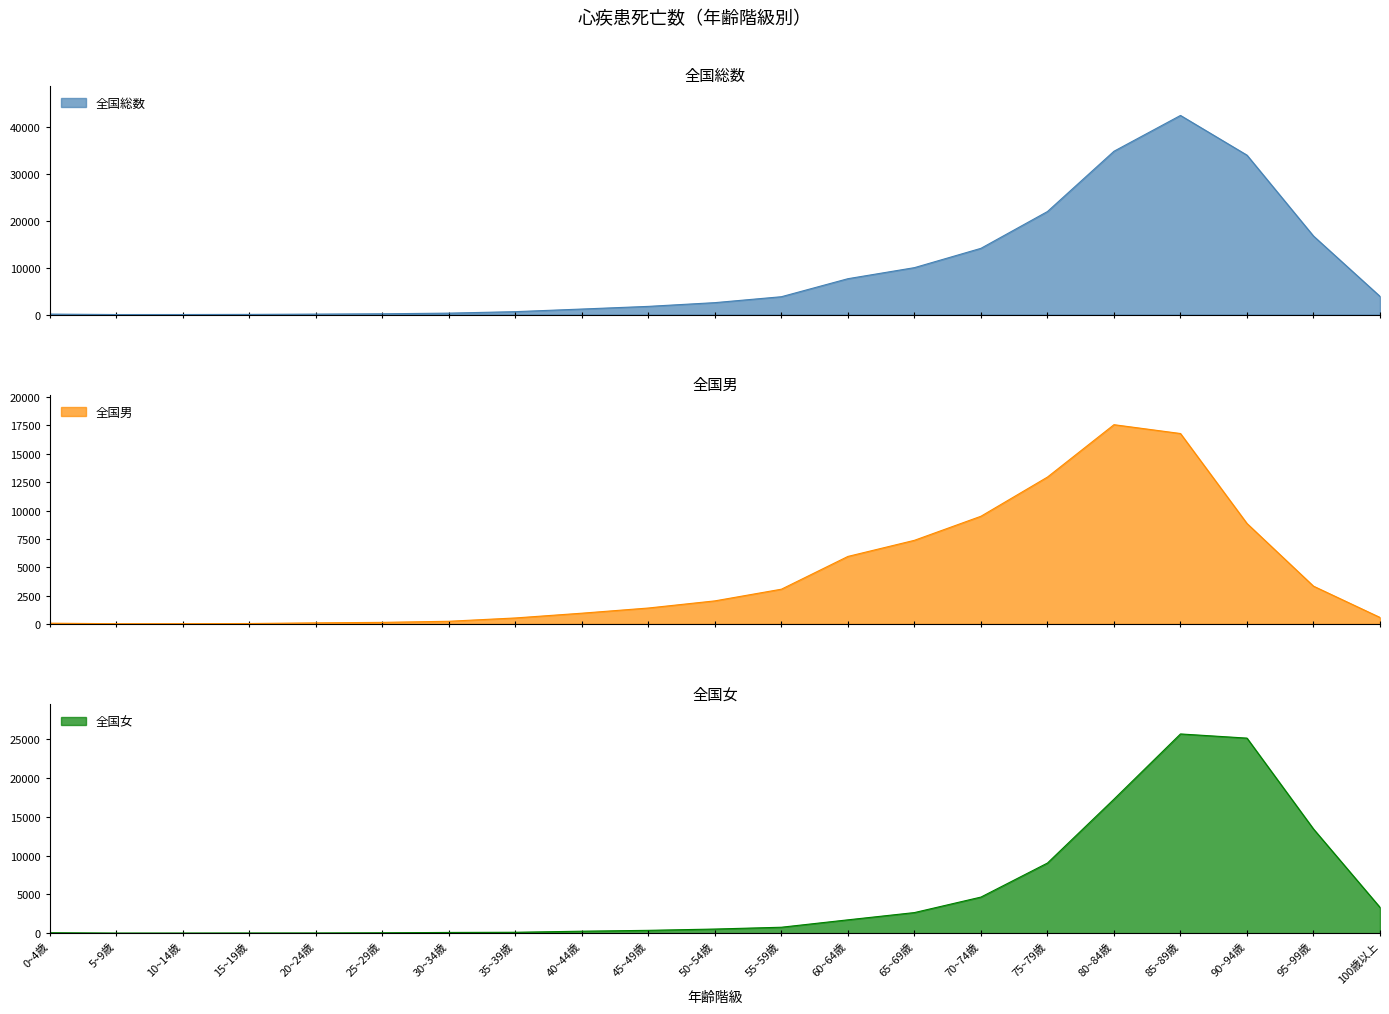

Reading left to right, transcribe all the data shown in this chart.

全国総数: 115	22	25	51	112	179	320	635	1193	1761	2558	3822	7667	10026	14148	21997	34861	42501	34026	16768	3894
全国男: 62	14	15	33	91	134	231	523	943	1400	2030	3060	5950	7372	9494	12950	17570	16791	8855	3327	568
全国女: 53	8	10	18	21	45	89	112	250	361	528	762	1717	2654	4654	9047	17291	25710	25171	13441	3326